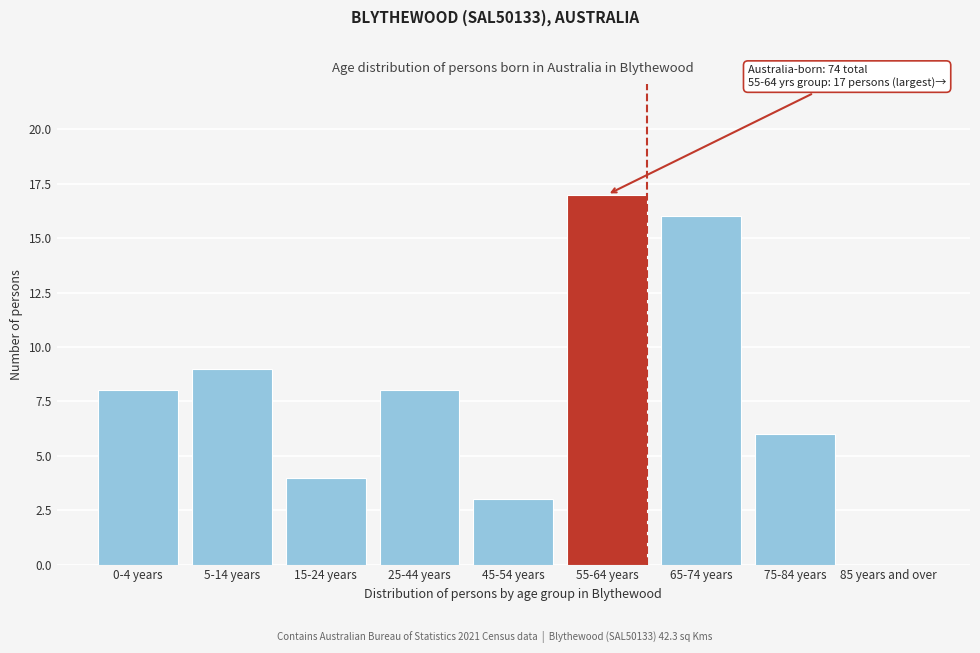

Reading right to left, extract all data points from this chart.

85 years and over=0	75-84 years=6	65-74 years=16	55-64 years=17	45-54 years=3	25-44 years=8	15-24 years=4	5-14 years=9	0-4 years=8